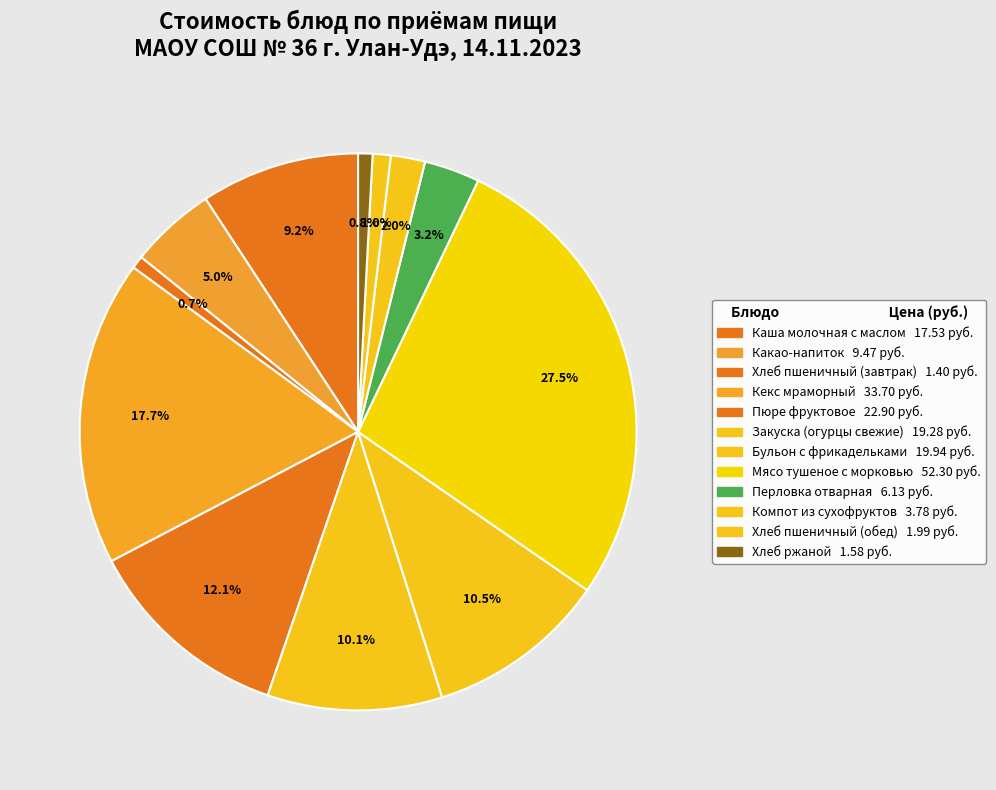

Approximately how many times larger is the value at Компот из сухофруктов compared to Каша молочная с маслом?

0.2